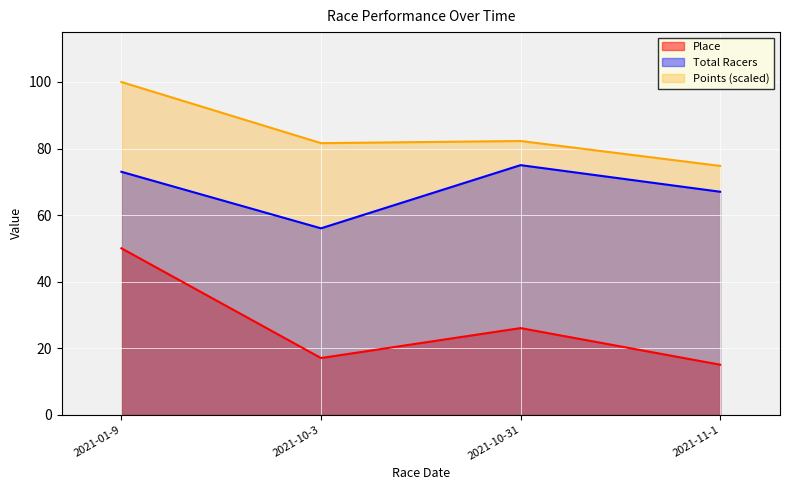

Which label corresponds to the largest value in the chart?

2021-01-9